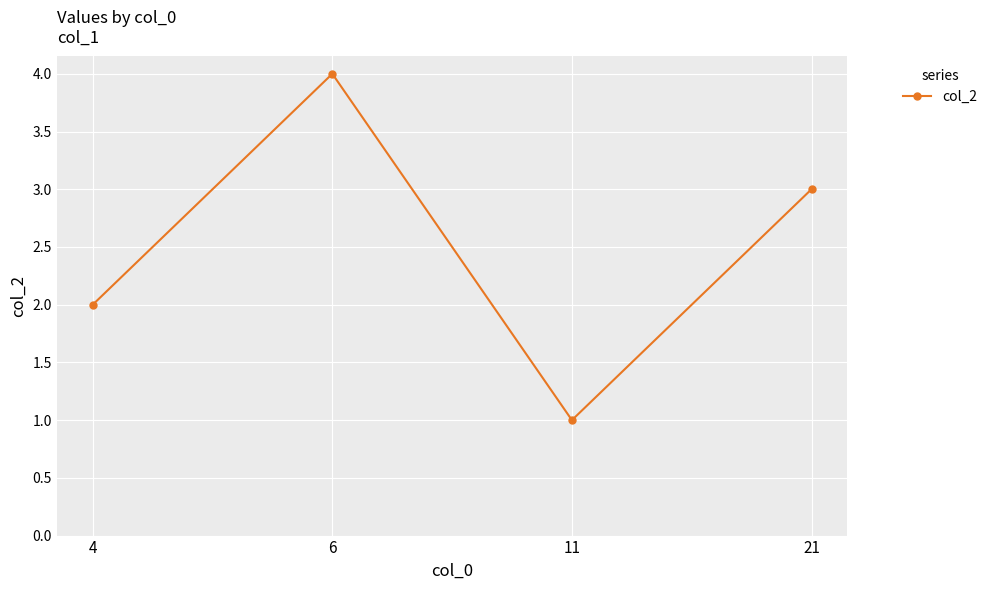

What is the difference between the maximum and minimum values?

3